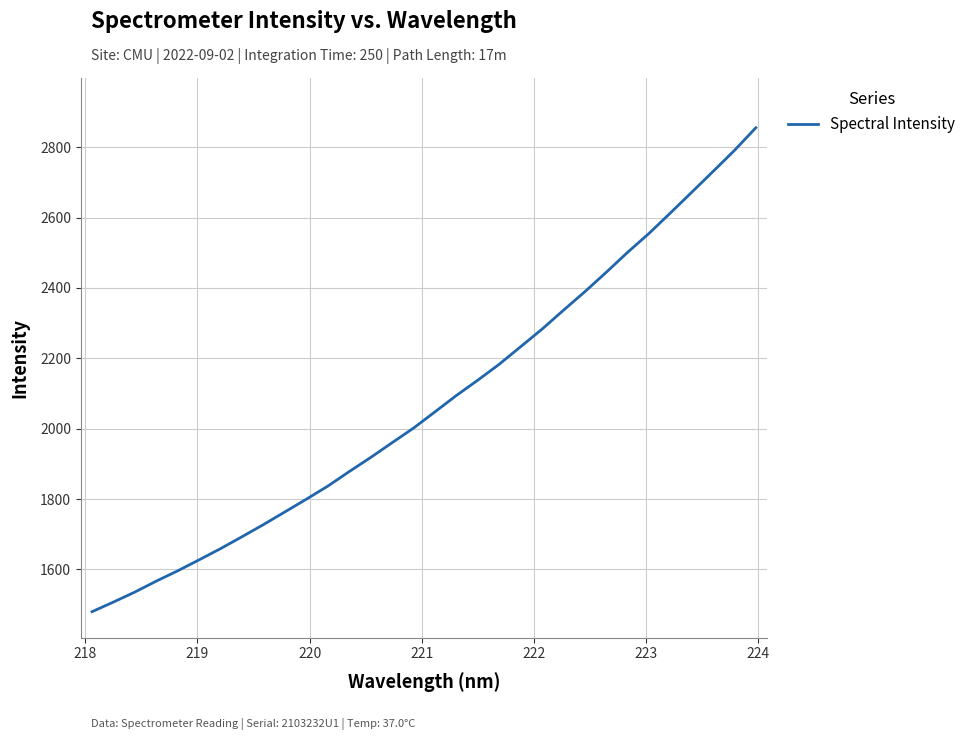

Does the chart have visible grid lines?

Yes